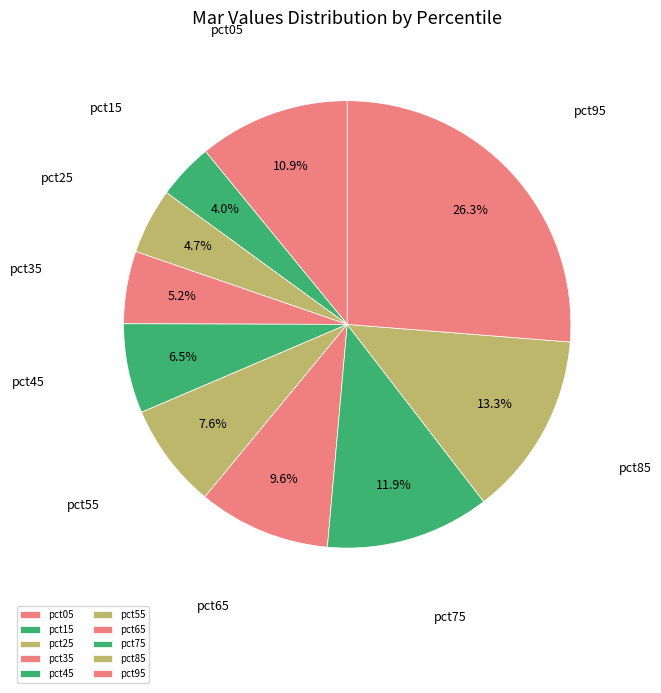

How much of the chart is everything except pct05?

89.1%